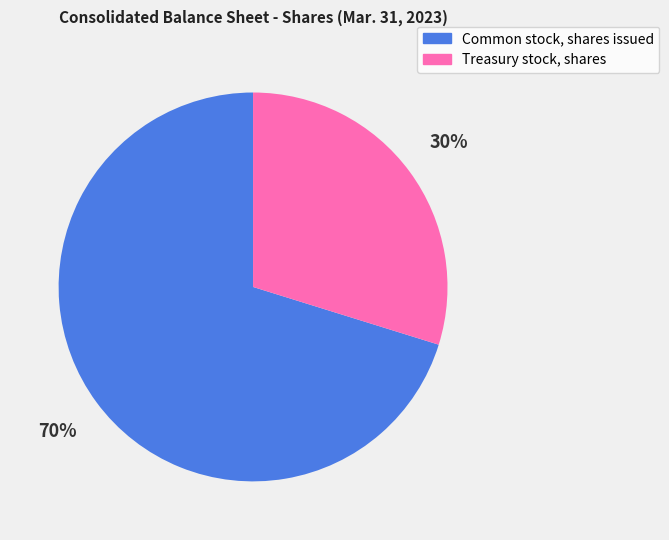

To the nearest percent, what is the difference between the Common stock, shares issued and Treasury stock, shares slice percentages?

40%